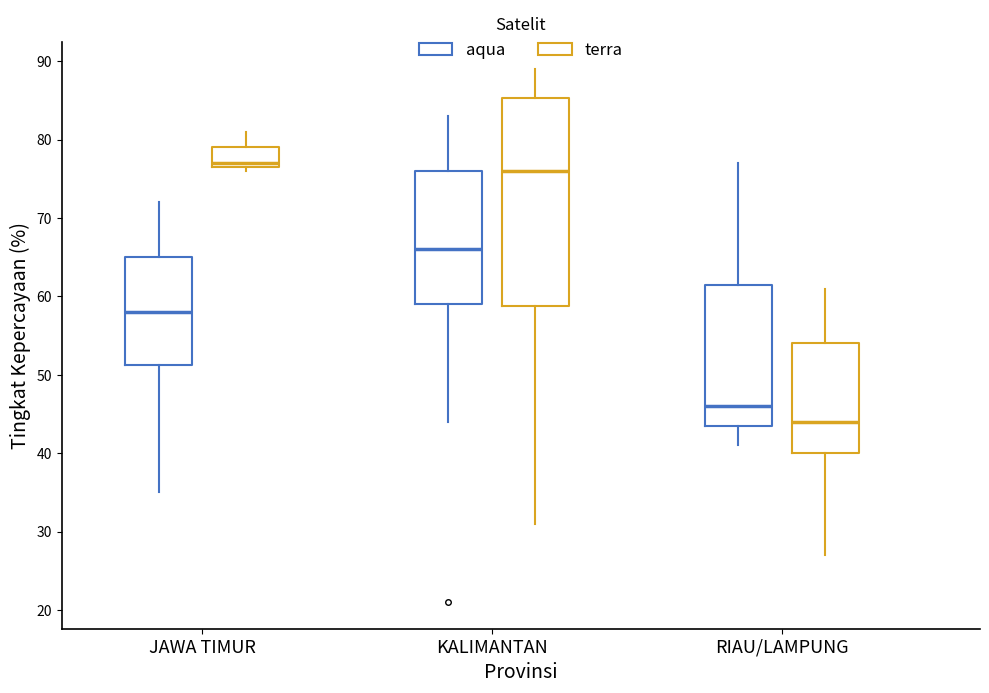

Where does the median line of the box for RIAU/LAMPUNG (aqua) sit on the y-axis? The values are not printed on the chart, so give them approximately, as read against the axis.

46